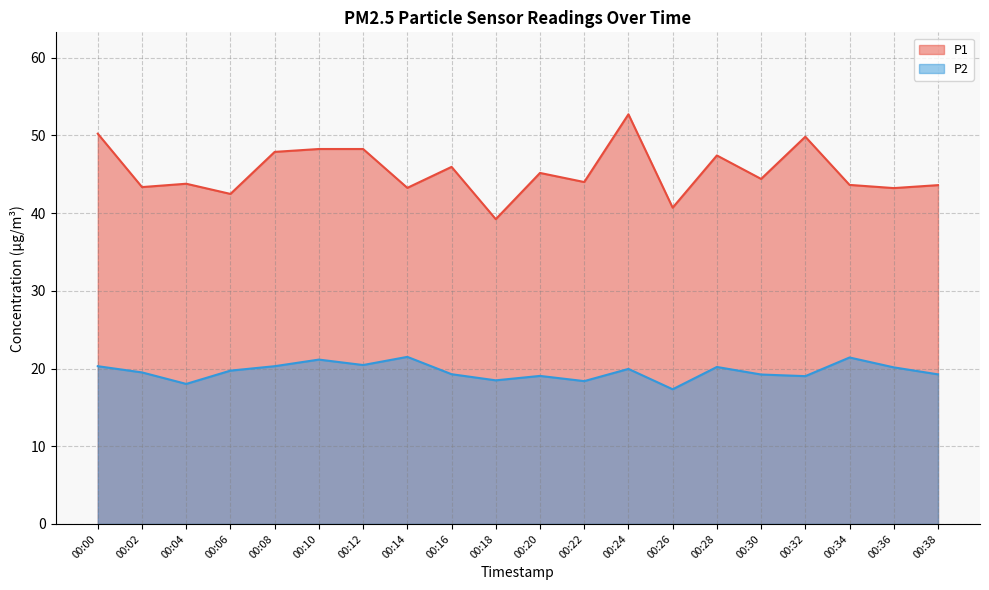

What is the difference between the maximum and minimum values in the P1 series?

13.5